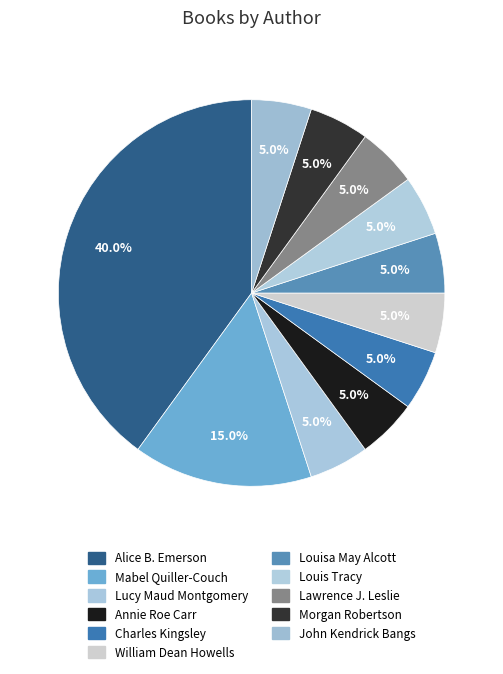

Which category has the biggest portion of the pie?

Alice B. Emerson (2117904137)